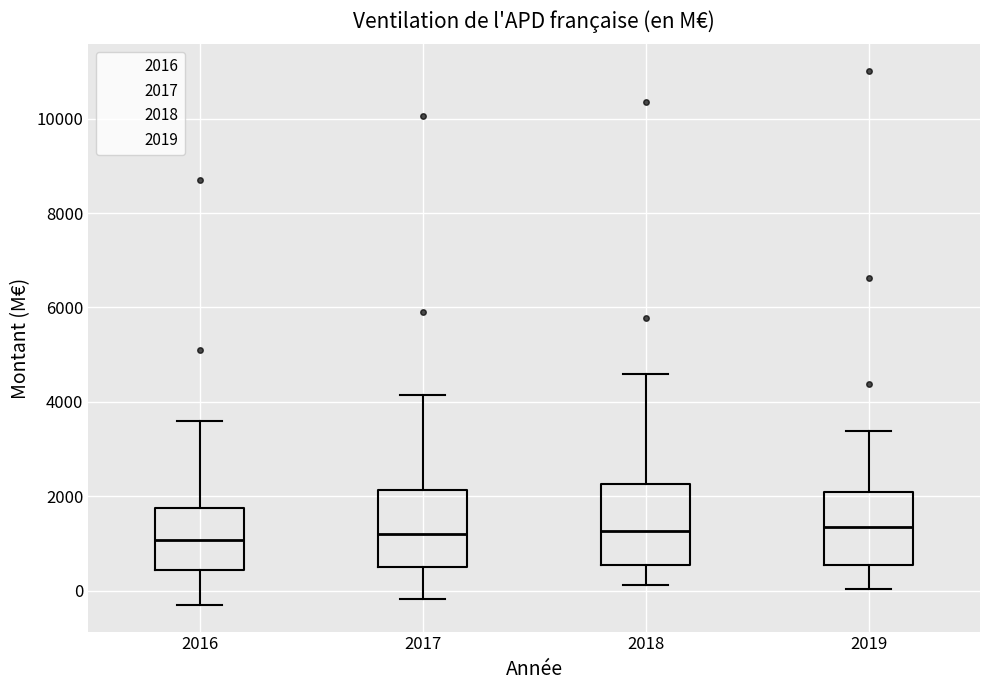

Where is the upper edge of the box at x = 2017 on the y-axis? The values are not printed on the chart, so give them approximately, as read against the axis.

2200